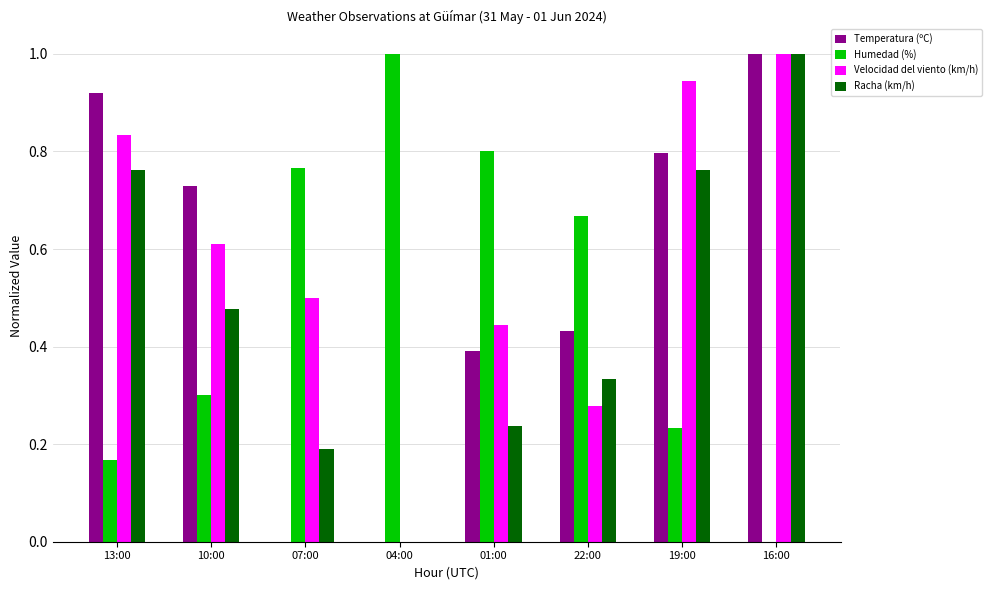

How many distinct data groups are displayed?

4